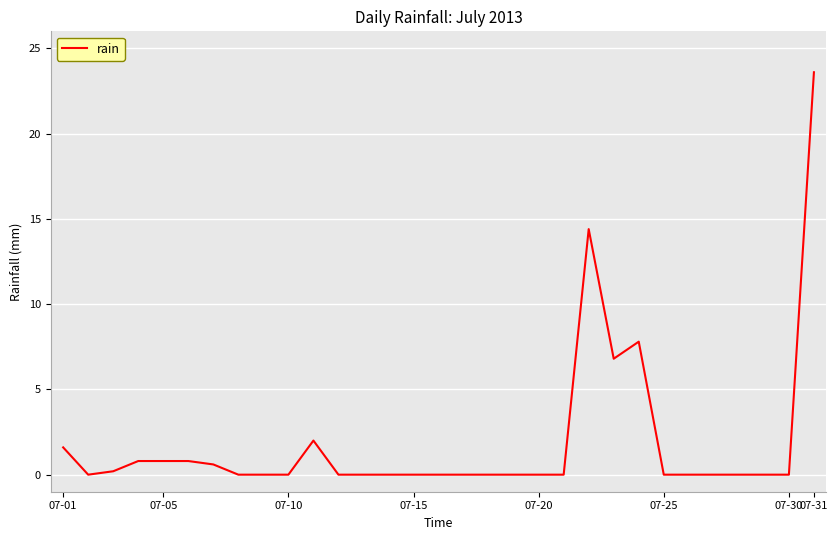

Is this an area chart (filled region under the line)?

No